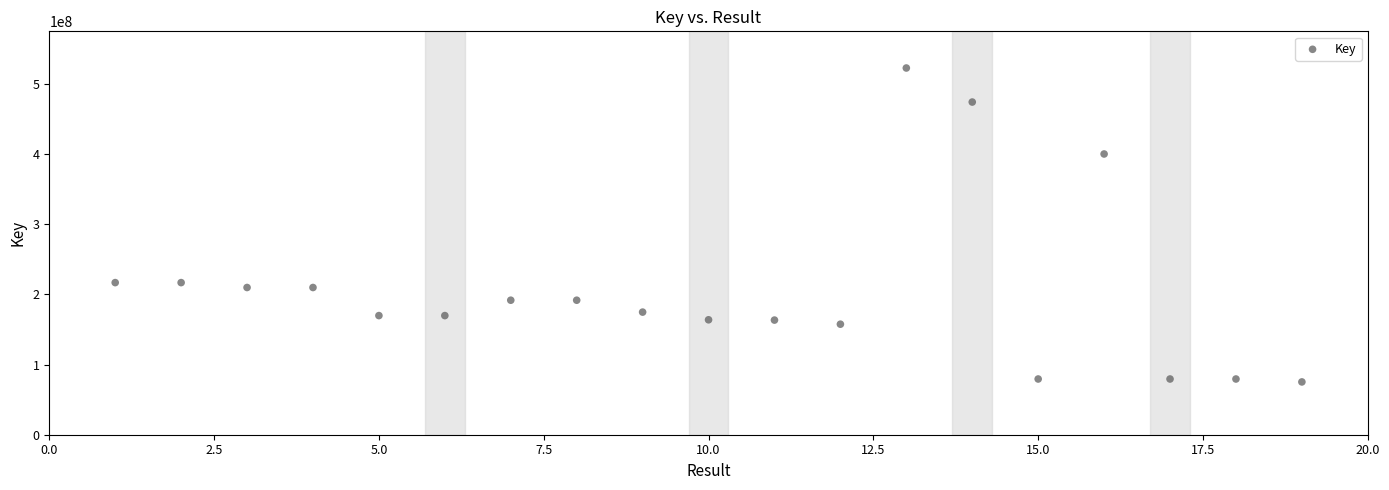

What is the range of X values (max minus min)?

18